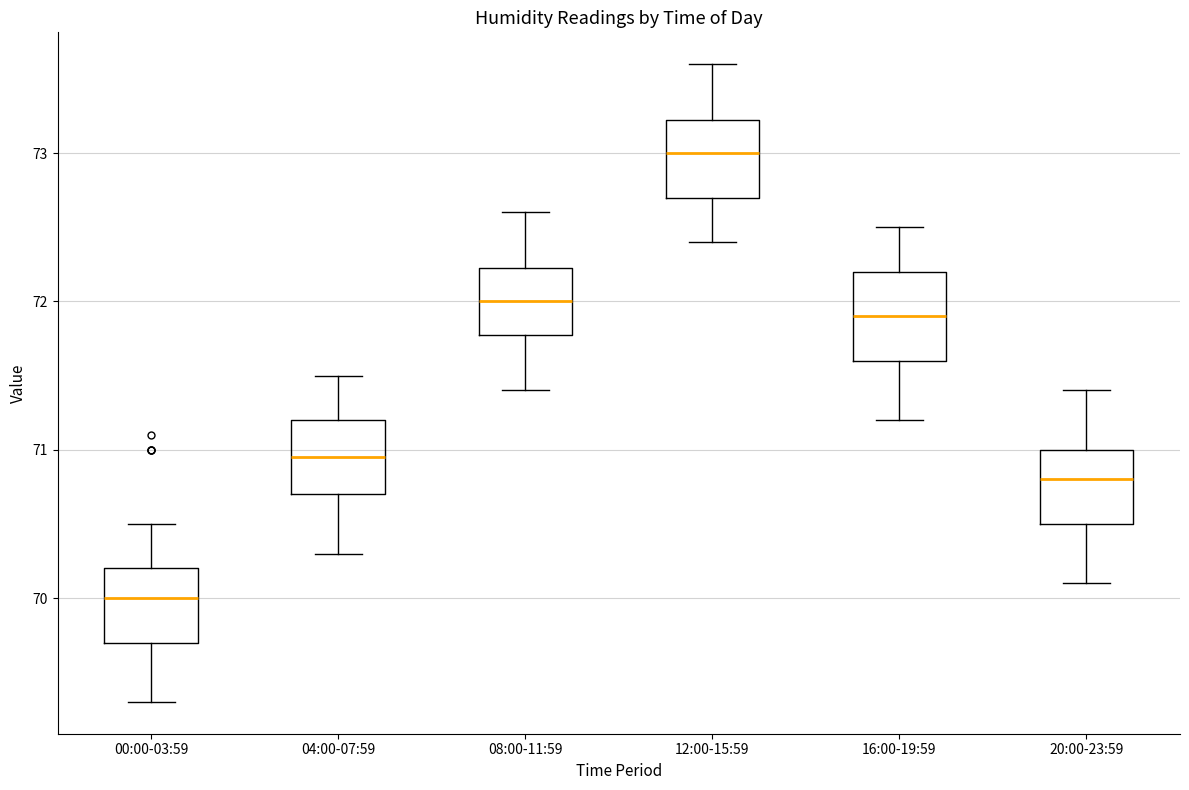

Reading left to right, transcribe this box plot: for each box, give where its median line is, the range the box spans, and where its two whiskers end, as read against the y-axis. The values are not printed on the chart, so give them approximately, as read against the axis.

00:00-03:59: median 70.0, box 69.7 to 70.2, whiskers 69.3 to 70.5
04:00-07:59: median 71.0, box 70.7 to 71.2, whiskers 70.3 to 71.5
08:00-11:59: median 72.0, box 71.8 to 72.2, whiskers 71.4 to 72.6
12:00-15:59: median 73.0, box 72.7 to 73.2, whiskers 72.4 to 73.6
16:00-19:59: median 71.9, box 71.6 to 72.2, whiskers 71.2 to 72.5
20:00-23:59: median 70.8, box 70.5 to 71.0, whiskers 70.1 to 71.4